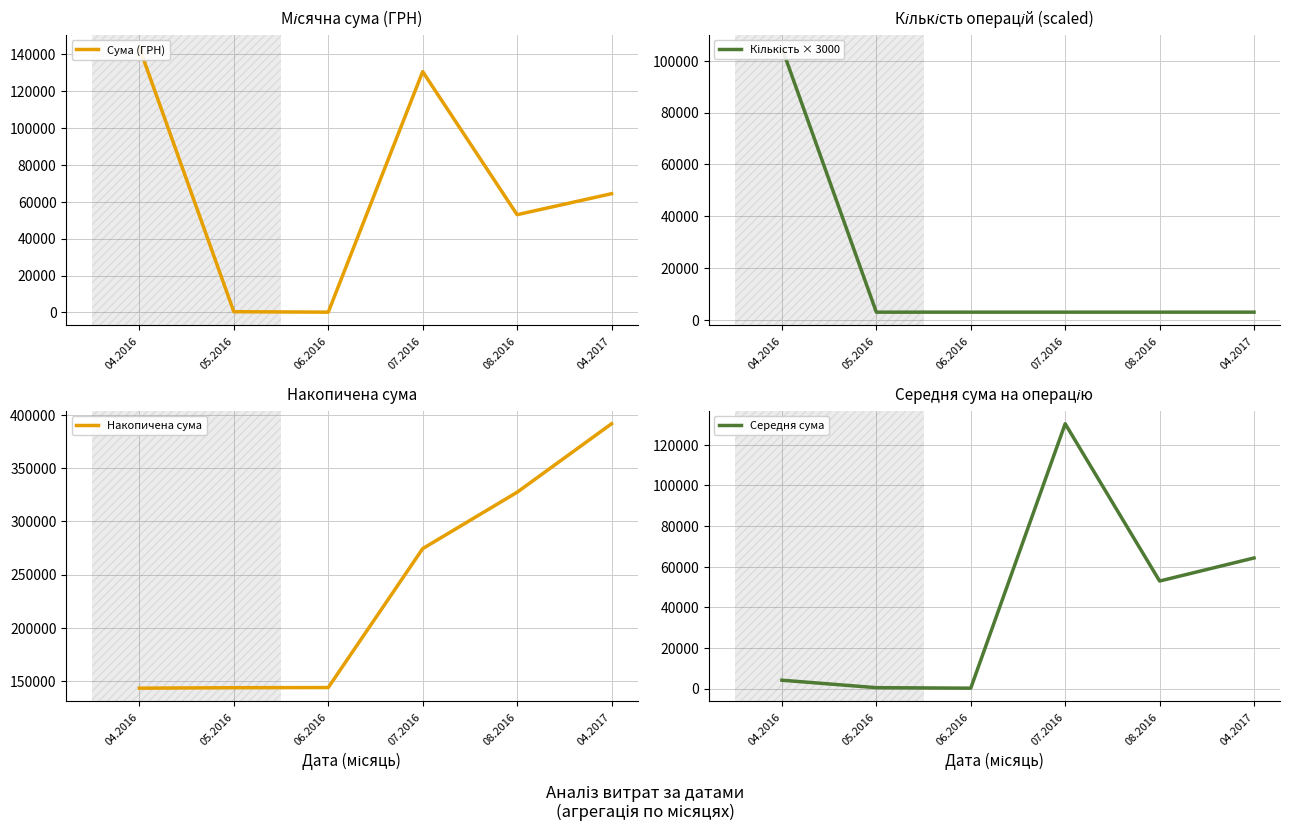

Is the value of Середня сума at 07.2016 greater than the value of Накопичена сума at 06.2016?

No